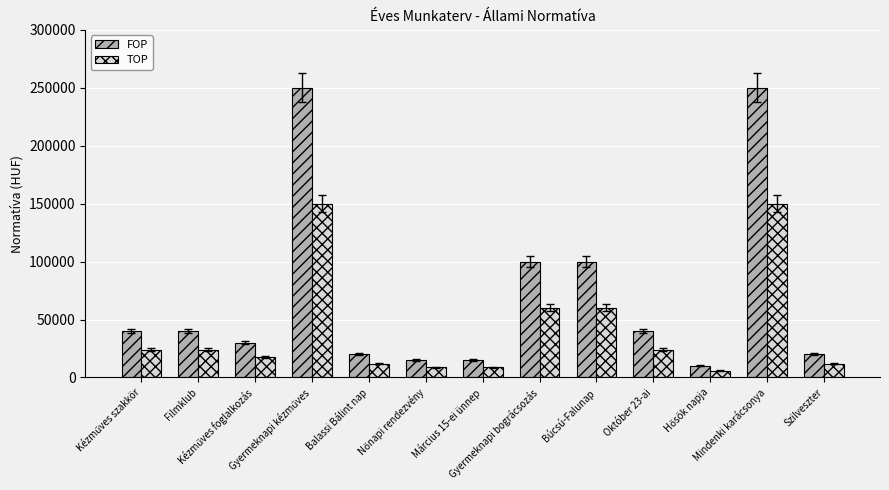

Read the TOP value at Búcsú-Falunap.

60000